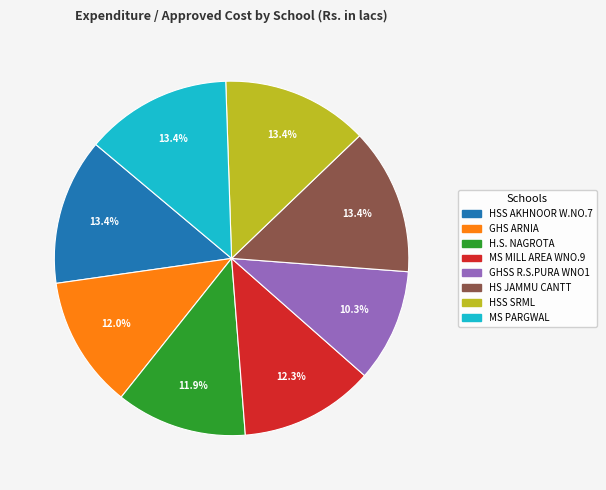

What percentage is NOT represented by H.S. NAGROTA?

88.1%